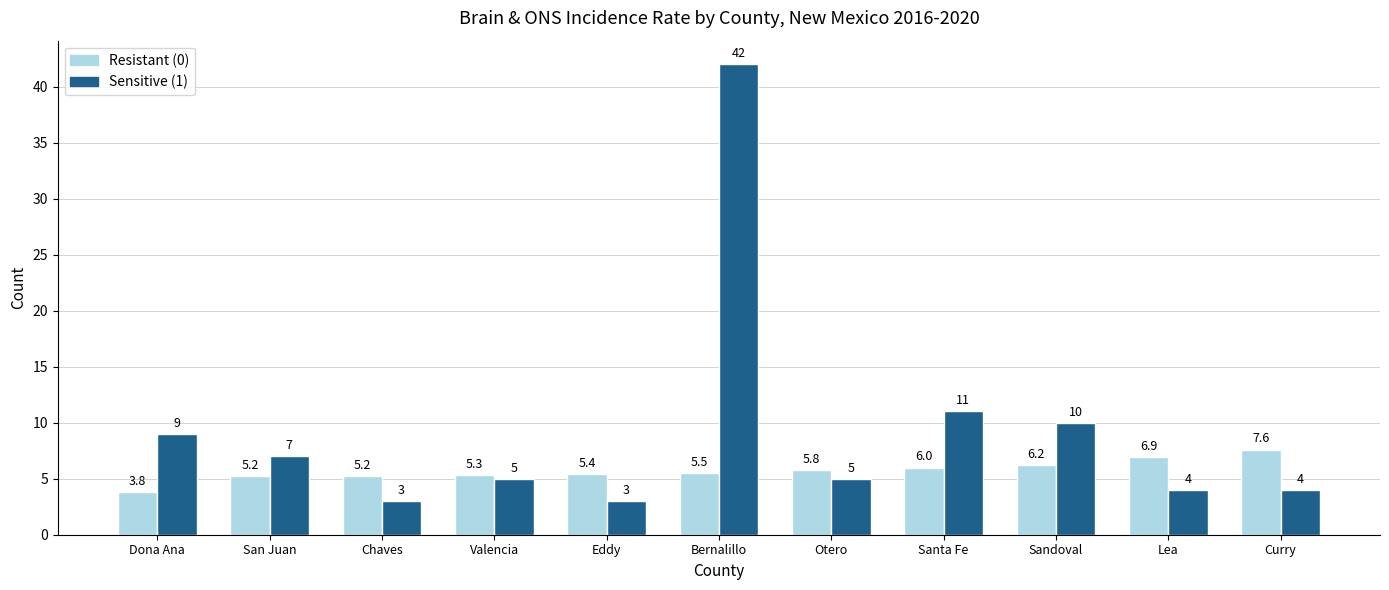

What are all the series names shown in the legend?

Resistant (0), Sensitive (1)